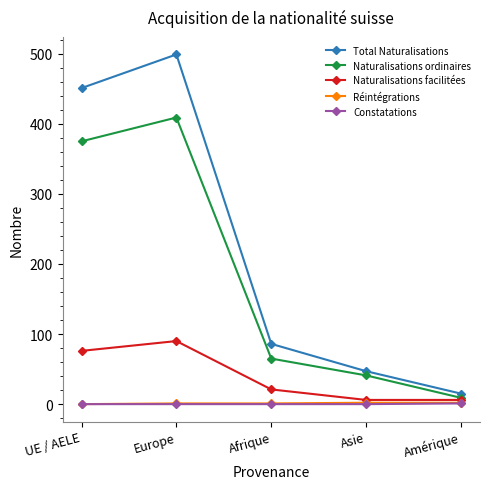

What is the value of the Naturalisations ordinaires point at the 2nd from the left?

409